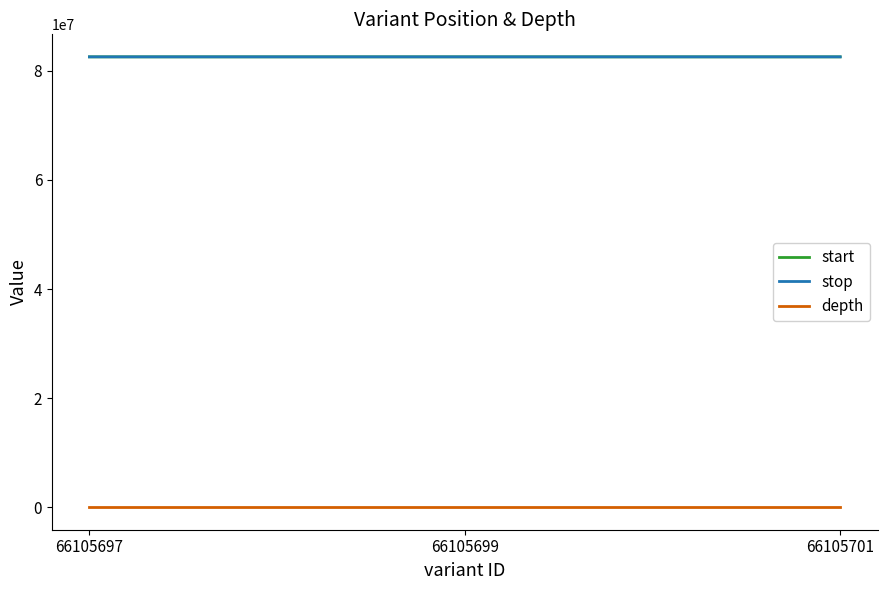

Count the depth values in the range 8 to 10.

3